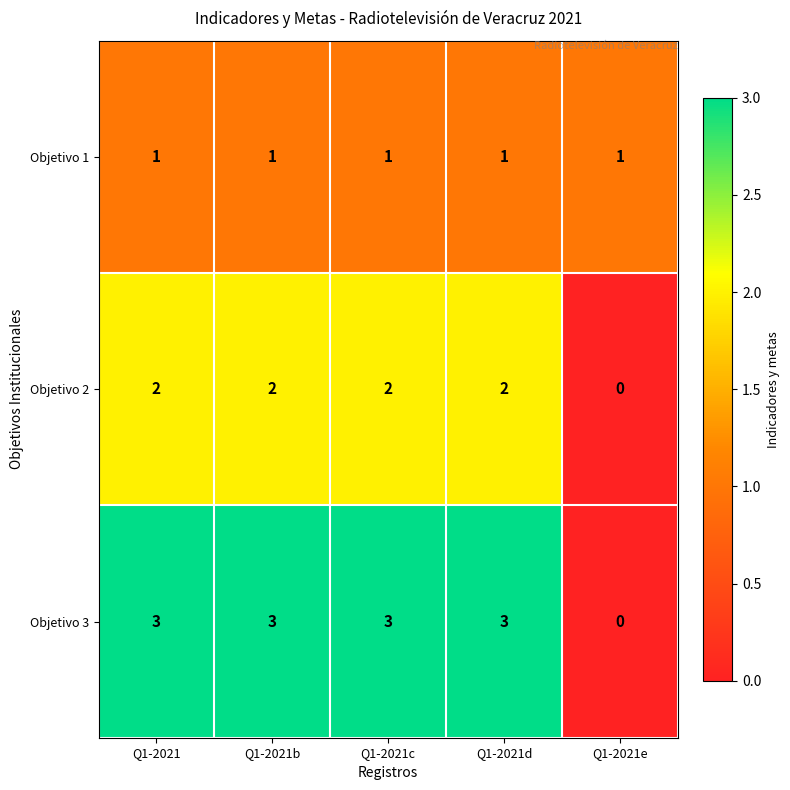

At how many categories does at least one series exceed 2?

4